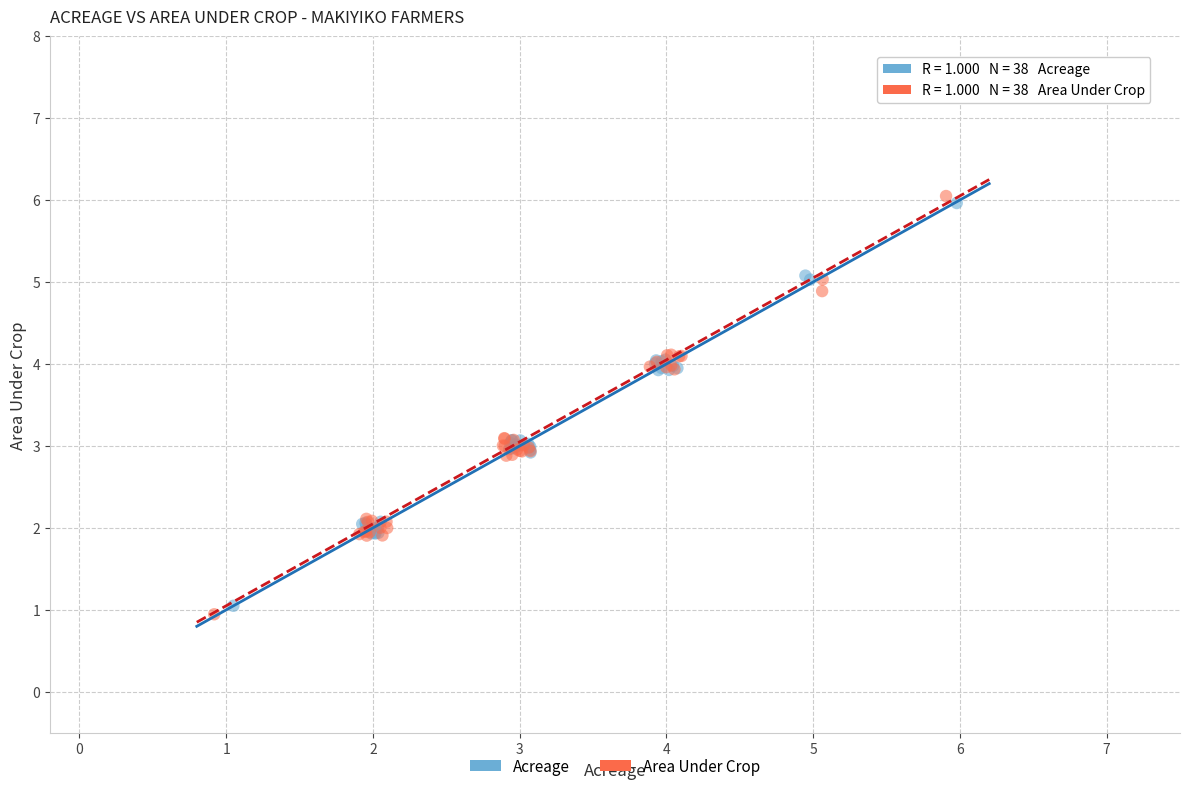

Which series reaches the minimum Y coordinate?

Area Under Crop